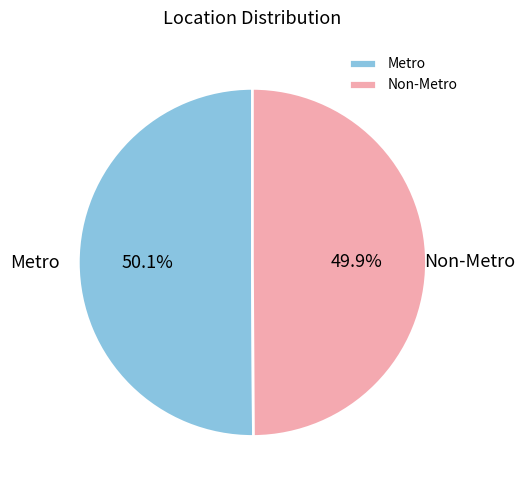

What is the ratio of the value at Non-Metro to the value at Metro?

1.0